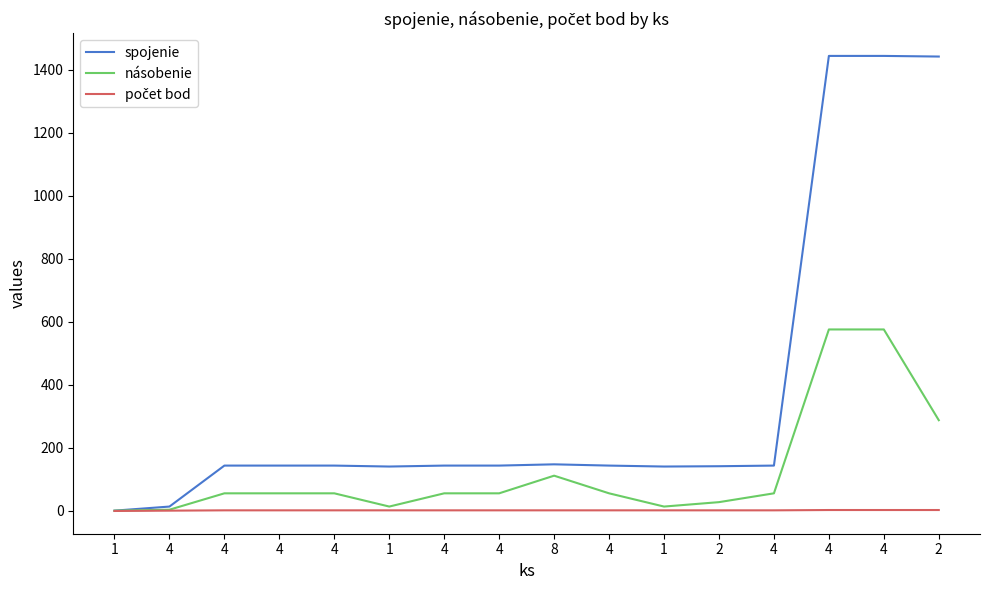

How many lines are shown in the chart?

3